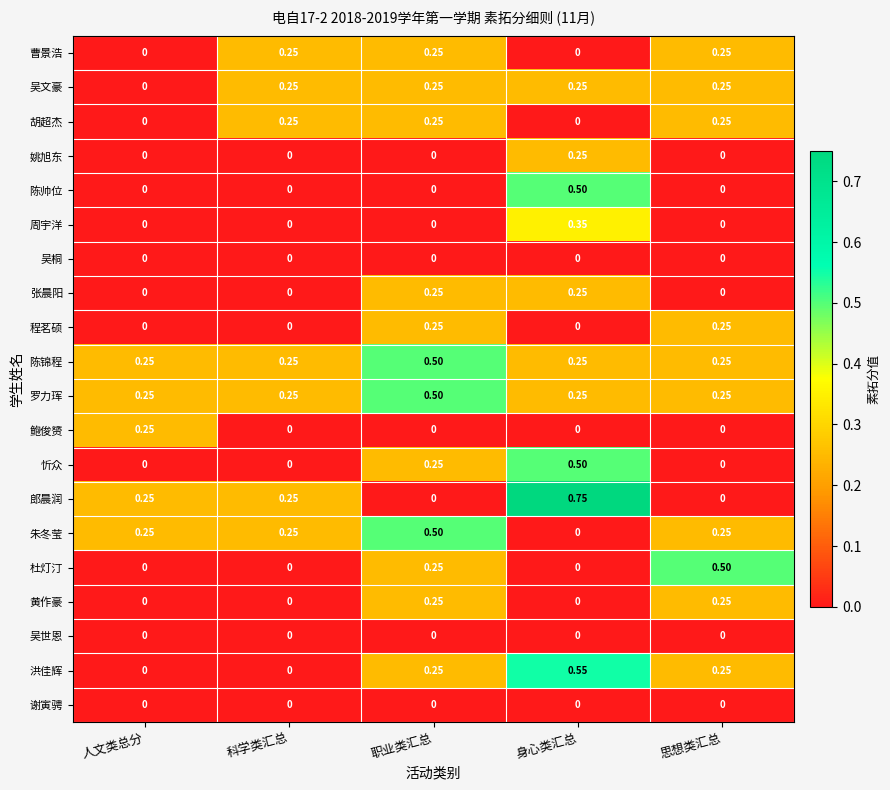

What is the total value across all series at 身心类汇总?

3.9